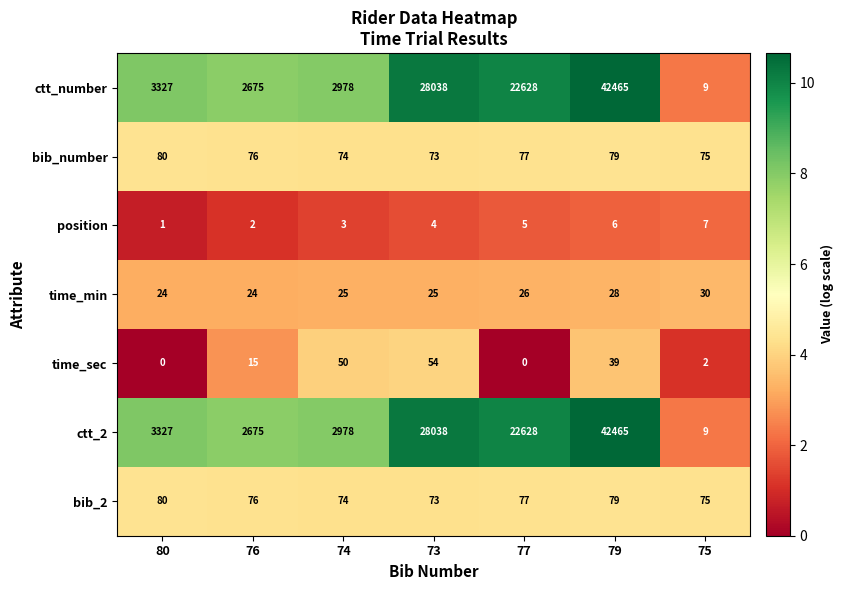

Which label corresponds to the largest value in the chart?

79